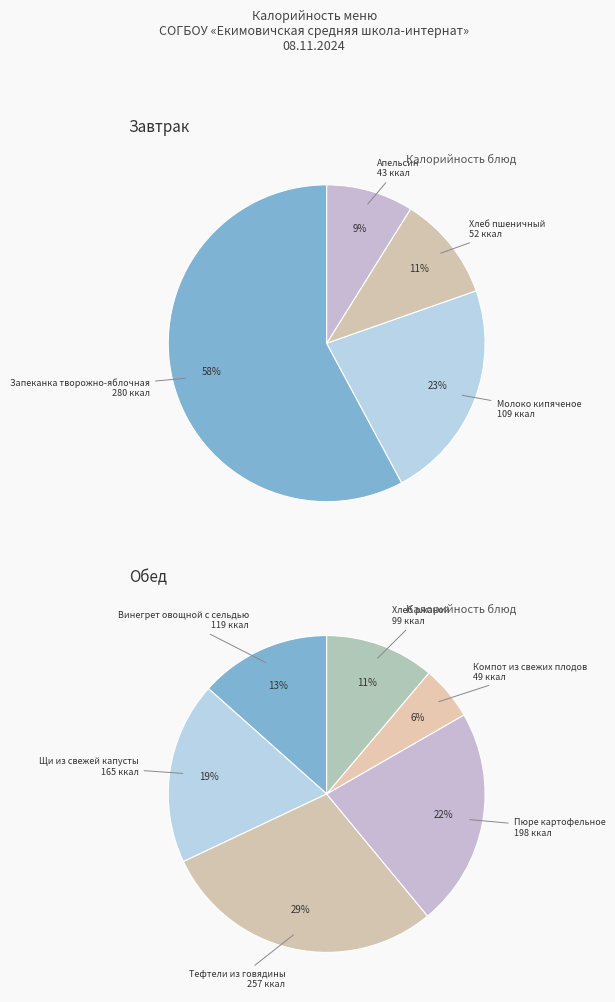

What is the largest slice in the pie chart?

Запеканка творожно-яблочная